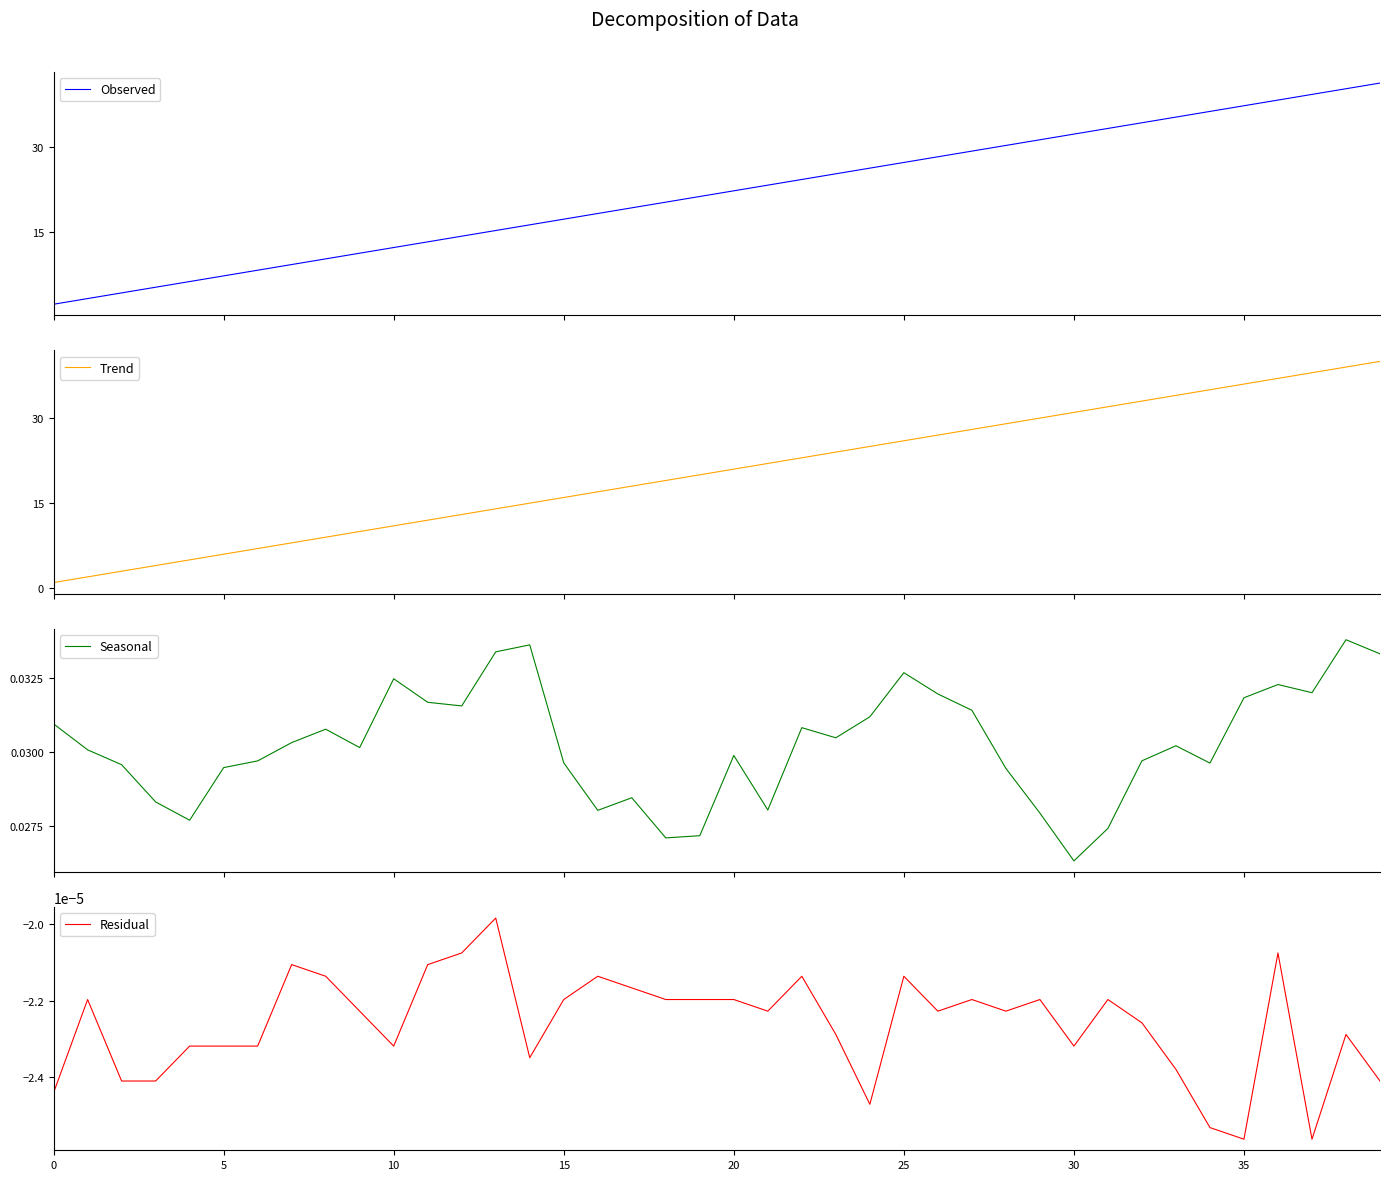

What is the maximum value shown in the chart?

41.3